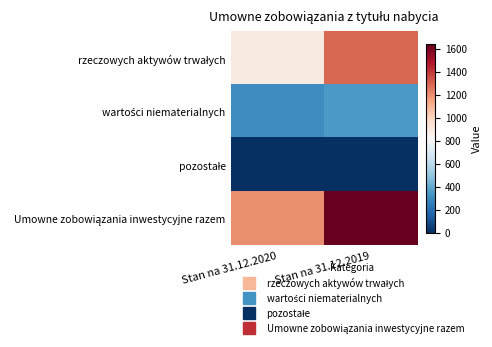

Between Stan na 31.12.2019 and Stan na 31.12.2020, which is larger?

Stan na 31.12.2019